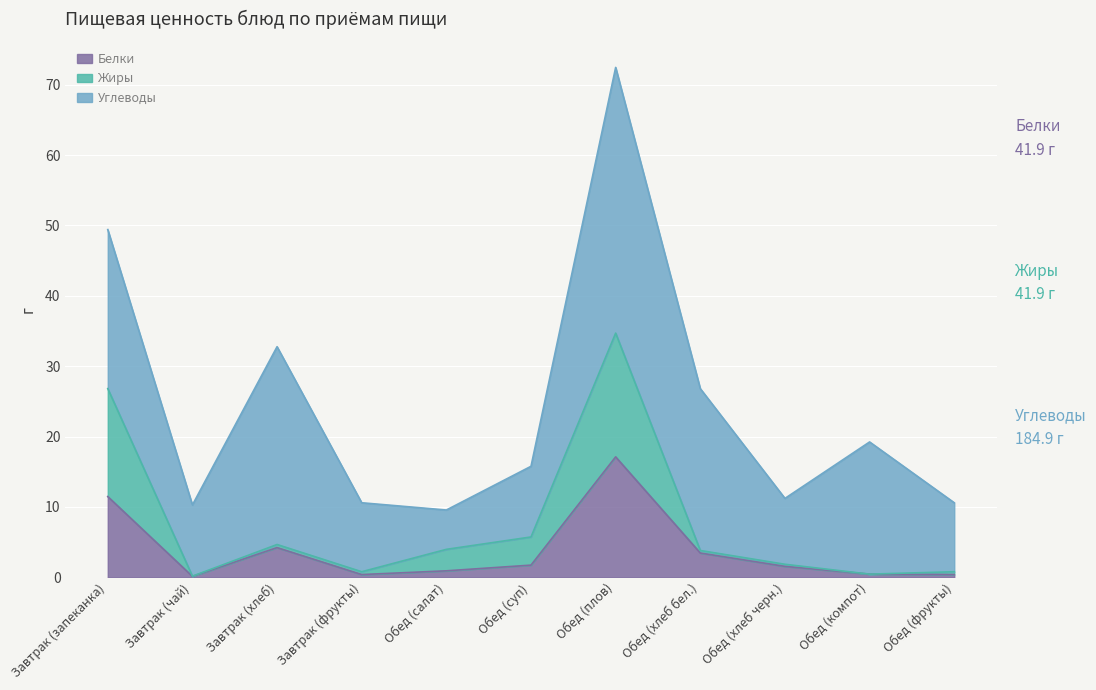

Which category has the highest value in the Белки series?

Обед (плов)